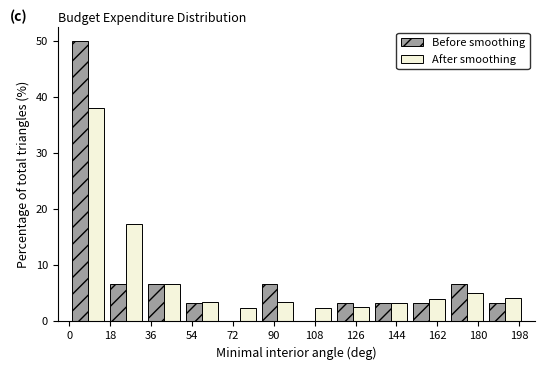

Reading left to right, transcribe this chart: for each range on the x-axis, give the height of each series' bar. Neither the bar edges nor the heights are printed on the chart, so give them approximately, as read against the axes.

0 to 16: Before smoothing=50	After smoothing=38
16 to 34: Before smoothing=7	After smoothing=17
34 to 50: Before smoothing=7	After smoothing=7
50 to 66: Before smoothing=3	After smoothing=3
66 to 84: Before smoothing=0	After smoothing=2
84 to 100: Before smoothing=7	After smoothing=3
100 to 116: Before smoothing=0	After smoothing=2
116 to 134: Before smoothing=3	After smoothing=3
134 to 150: Before smoothing=3	After smoothing=3
150 to 166: Before smoothing=3	After smoothing=4
166 to 184: Before smoothing=7	After smoothing=5
184 to 200: Before smoothing=3	After smoothing=4